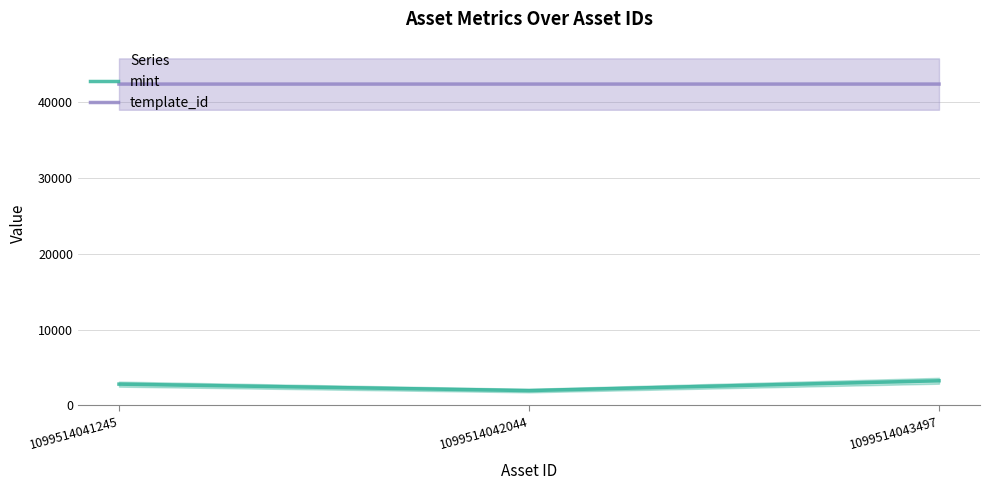

At which category does the chart reach its peak across all series?

1099514042044